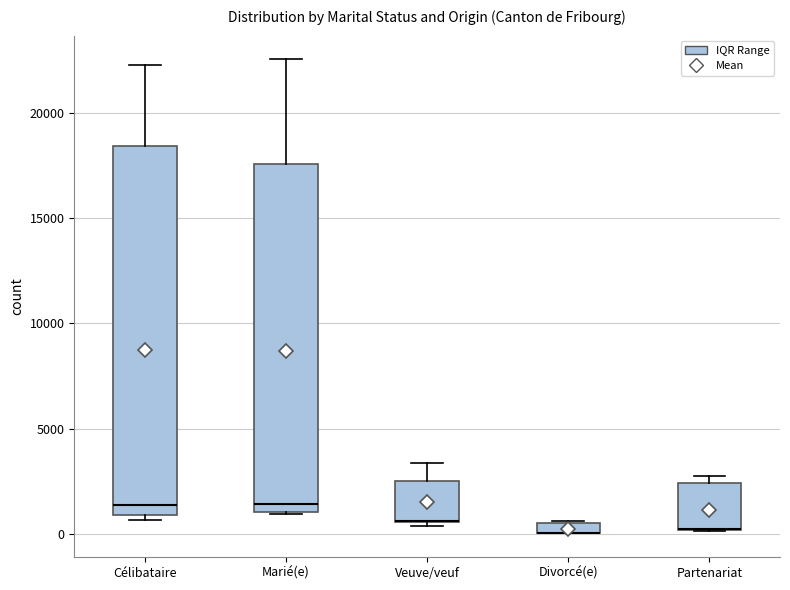

Where is the lower edge of the box for Veuve/veuf on the y-axis? The values are not printed on the chart, so give them approximately, as read against the axis.

500